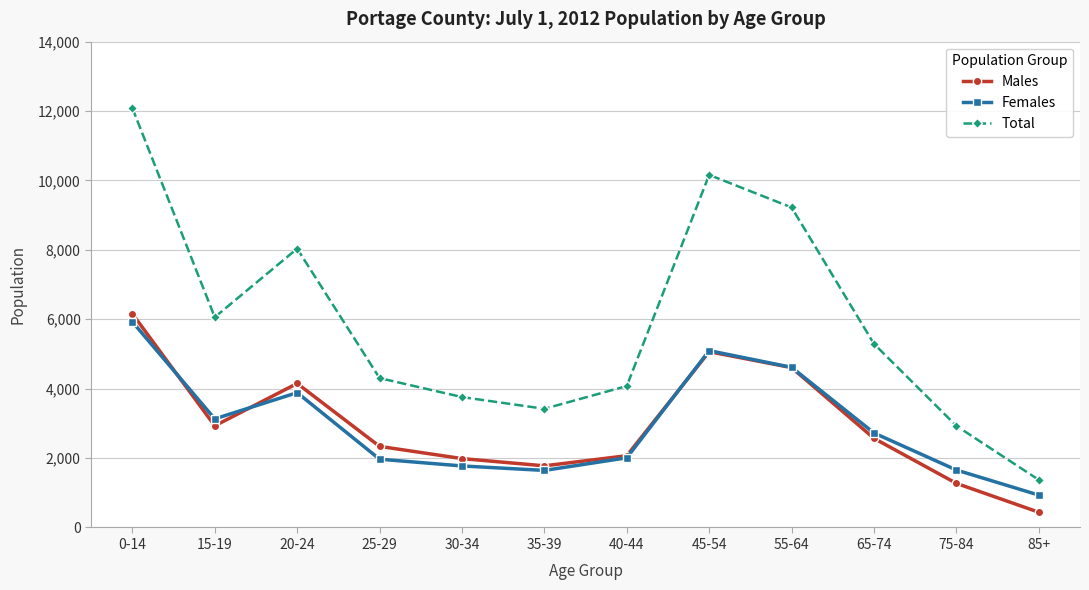

Is it true that Total equals 5198 at 20-24?

False